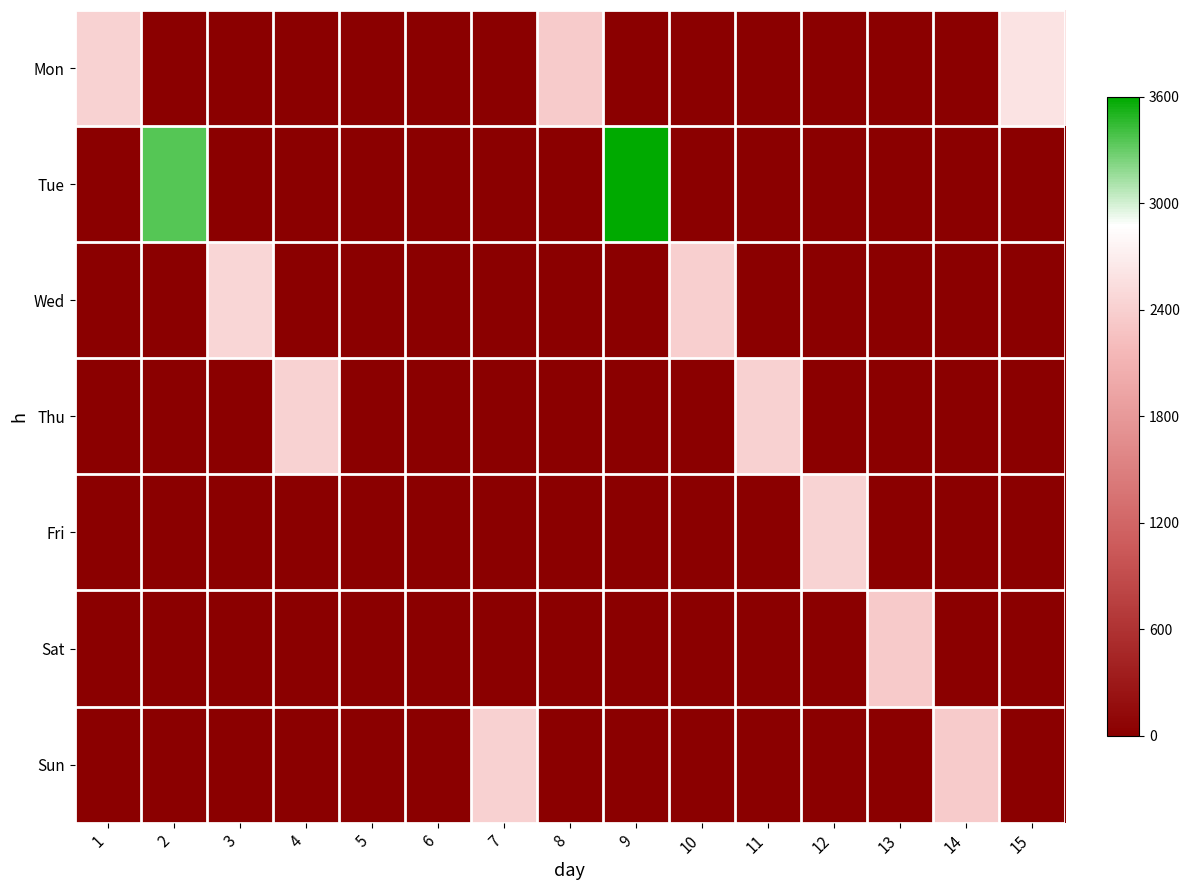

At how many categories does at least one series exceed 1697?

13